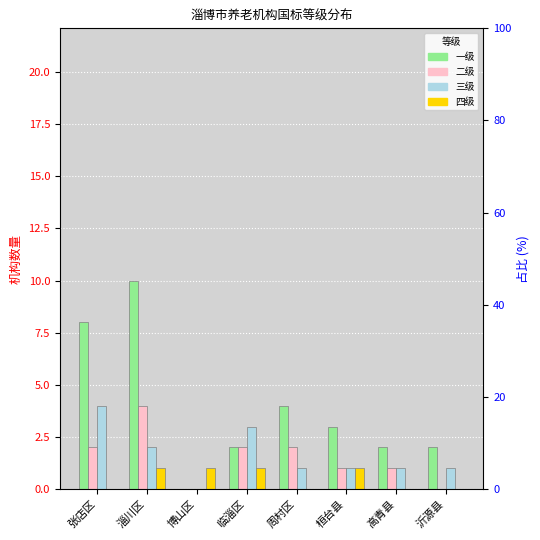

Is the value of 三级 at 周村区 greater than the value of 二级 at 临淄区?

No